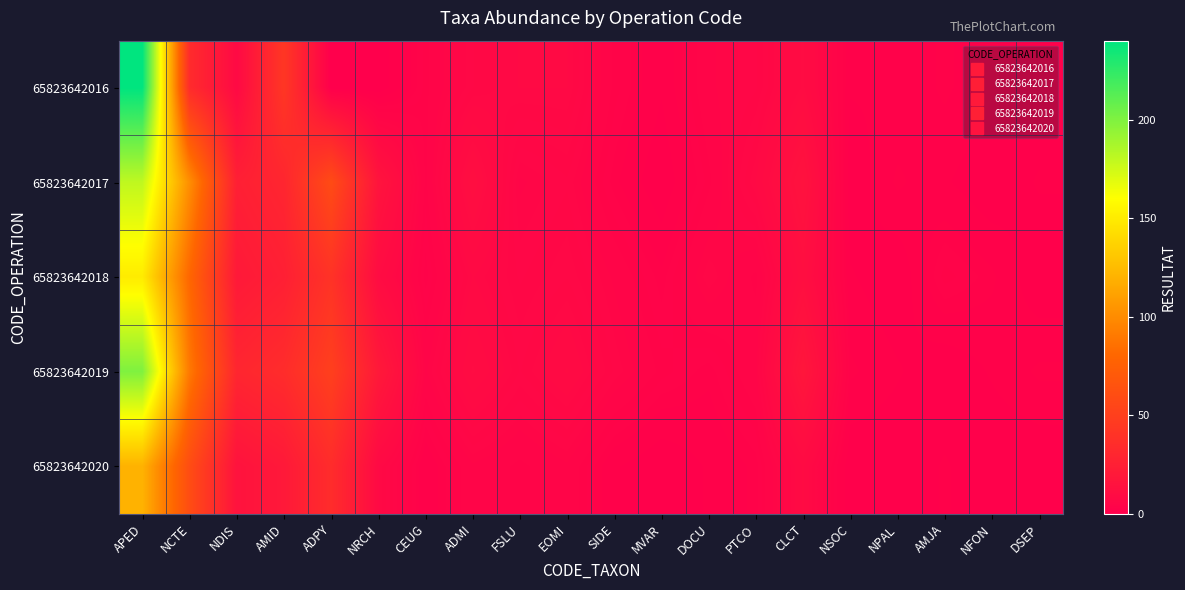

Reading left to right, what are all the values shown in this chart?

65823642016: APED=240	NCTE=34	NDIS=8	AMID=43	ADPY=0	NRCH=0	CEUG=4	ADMI=7	FSLU=8	EOMI=8	SIDE=4	MVAR=2	DOCU=5	PTCO=6	CLCT=10	NSOC=2	NPAL=2	AMJA=3	NFON=2	DSEP=1
65823642017: APED=180	NCTE=101	NDIS=25	AMID=30	ADPY=59	NRCH=16	CEUG=4	ADMI=12	FSLU=5	EOMI=6	SIDE=3	MVAR=1	DOCU=4	PTCO=8	CLCT=15	NSOC=1	NPAL=3	AMJA=2	NFON=1	DSEP=2
65823642018: APED=150	NCTE=80	NDIS=20	AMID=25	ADPY=40	NRCH=10	CEUG=3	ADMI=8	FSLU=6	EOMI=7	SIDE=5	MVAR=3	DOCU=6	PTCO=4	CLCT=12	NSOC=2	NPAL=1	AMJA=4	NFON=3	DSEP=1
65823642019: APED=200	NCTE=90	NDIS=30	AMID=35	ADPY=50	NRCH=20	CEUG=5	ADMI=10	FSLU=7	EOMI=9	SIDE=6	MVAR=4	DOCU=3	PTCO=5	CLCT=18	NSOC=3	NPAL=2	AMJA=1	NFON=2	DSEP=3
65823642020: APED=120	NCTE=60	NDIS=15	AMID=20	ADPY=35	NRCH=8	CEUG=2	ADMI=5	FSLU=4	EOMI=5	SIDE=2	MVAR=1	DOCU=2	PTCO=3	CLCT=9	NSOC=1	NPAL=1	AMJA=2	NFON=1	DSEP=1